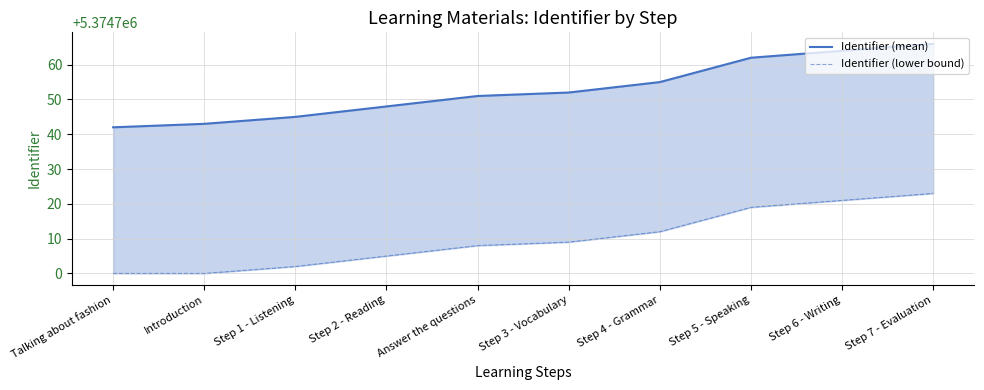

At Step 5 - Speaking, list the series in order from smallest to largest.

Identifier (lower bound), Identifier (mean)